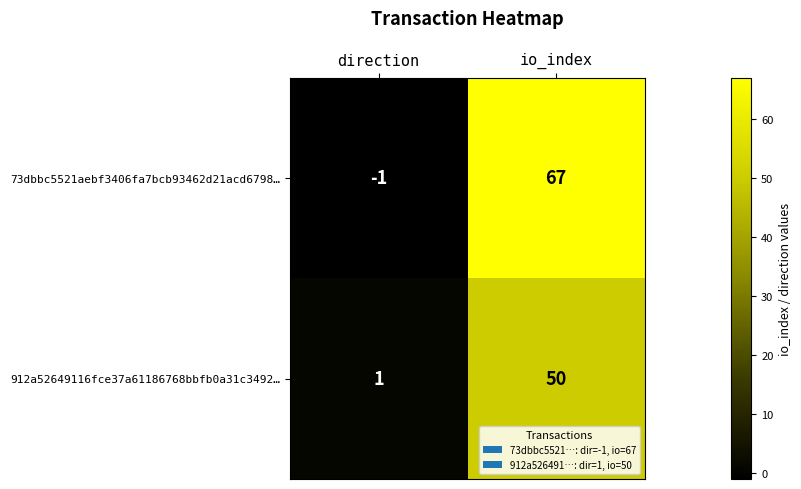

Which series has the widest spread of values?

73dbbc5521aebf3406fa7bcb93462d21acd6798…